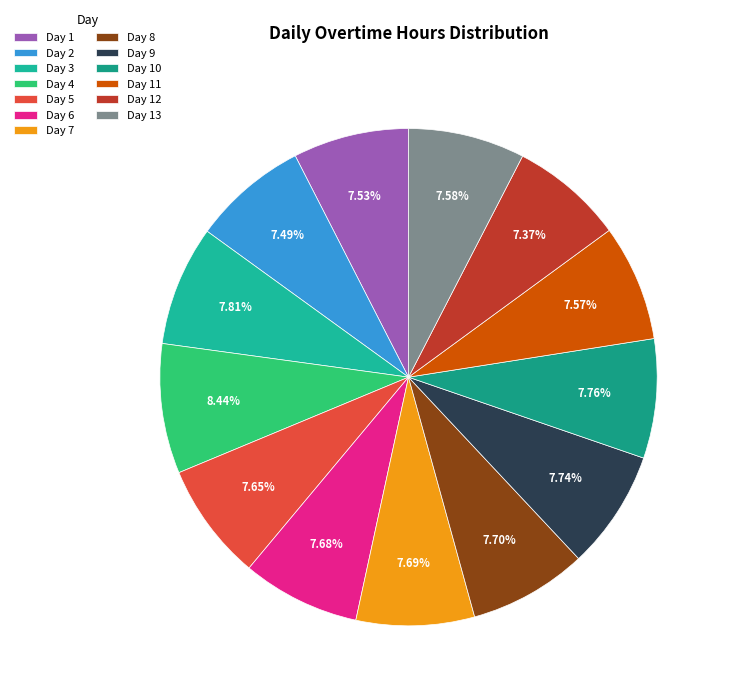

Does Day 4 account for over 50% of the chart?

No